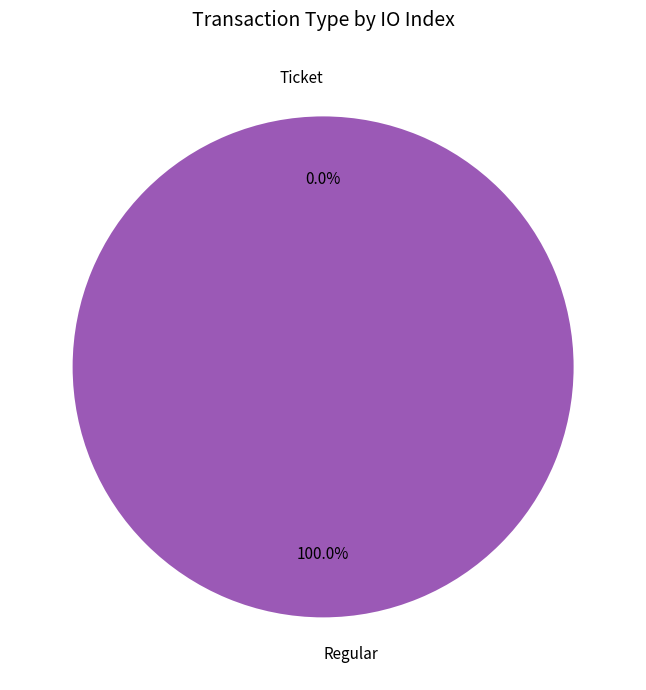

Does any single category account for the majority?

Yes